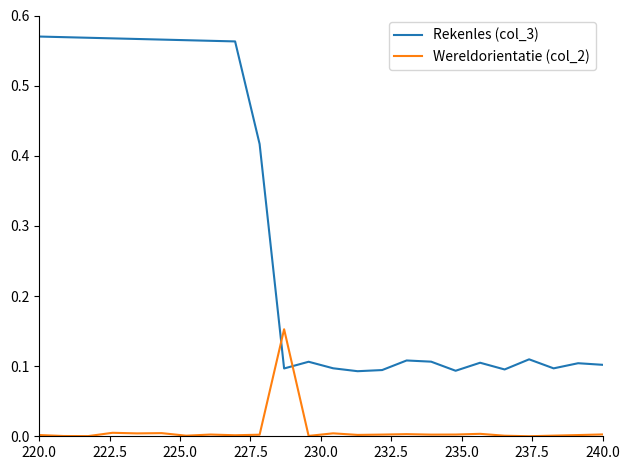

At which label is Wereldorientatie (col_2) closest to 0?

20